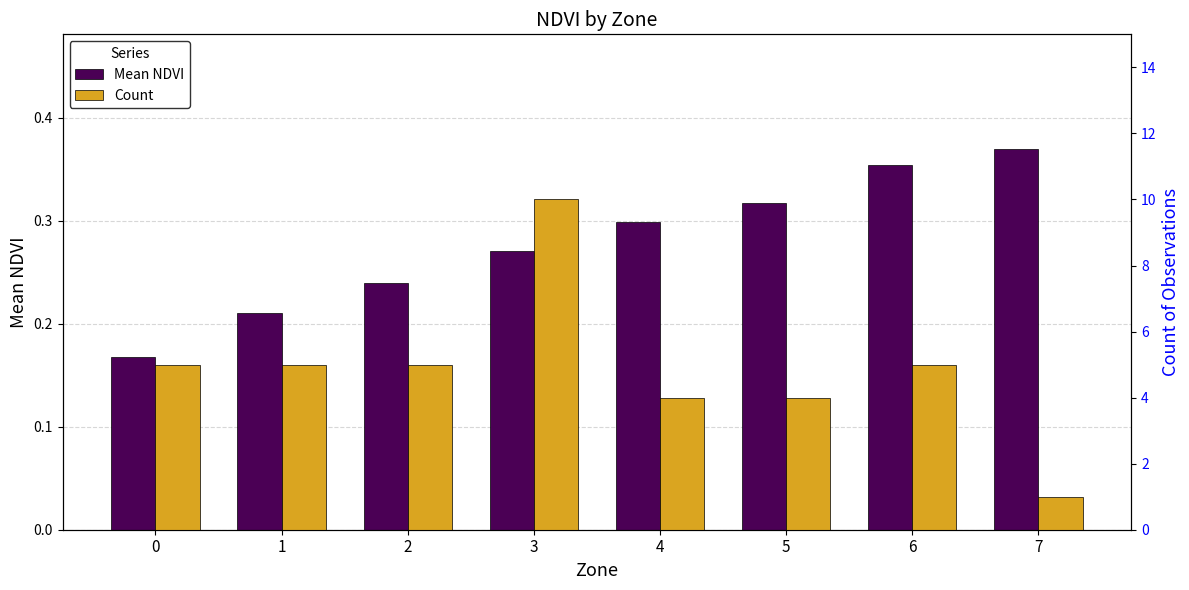

Which label corresponds to the largest value in the chart?

3